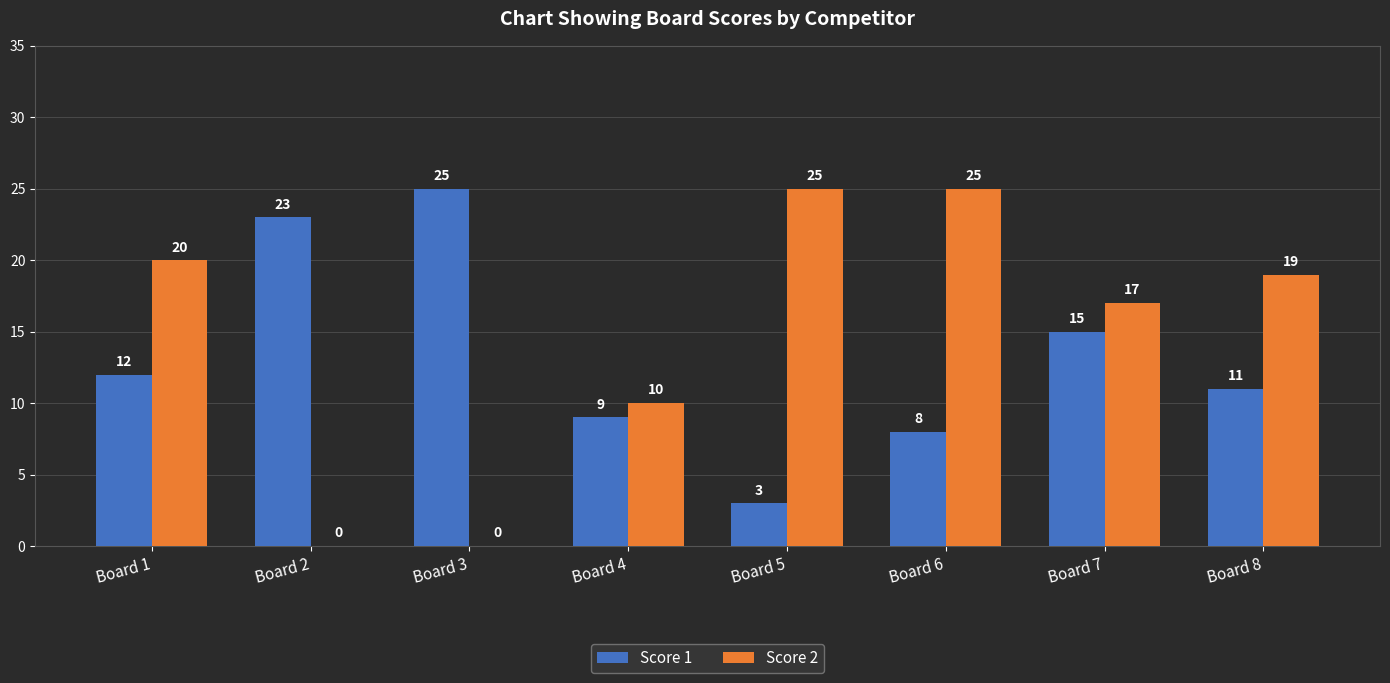

Reading left to right, list all the values displayed in this chart.

Score 1: Board 1=12	Board 2=23	Board 3=25	Board 4=9	Board 5=3	Board 6=8	Board 7=15	Board 8=11
Score 2: Board 1=20	Board 2=0	Board 3=0	Board 4=10	Board 5=25	Board 6=25	Board 7=17	Board 8=19